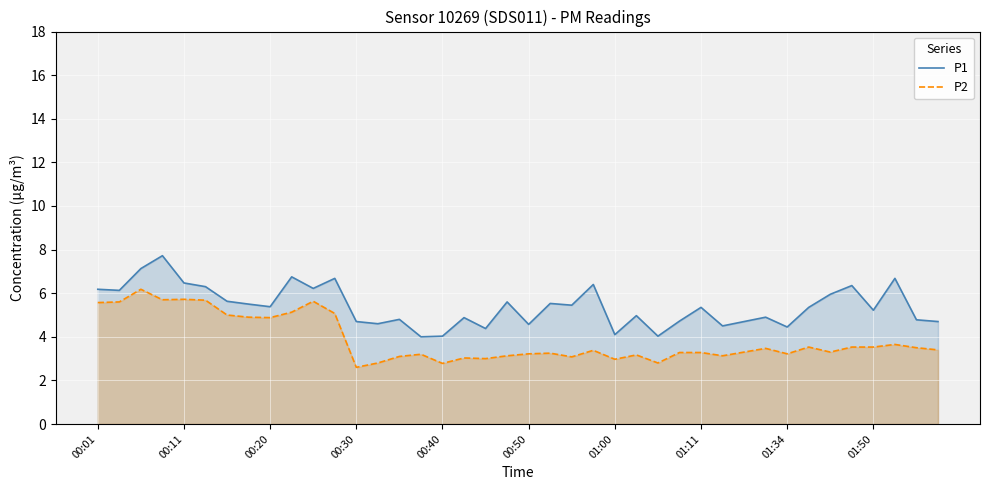

What is the spread (max minus min) of values at 31?

1.4